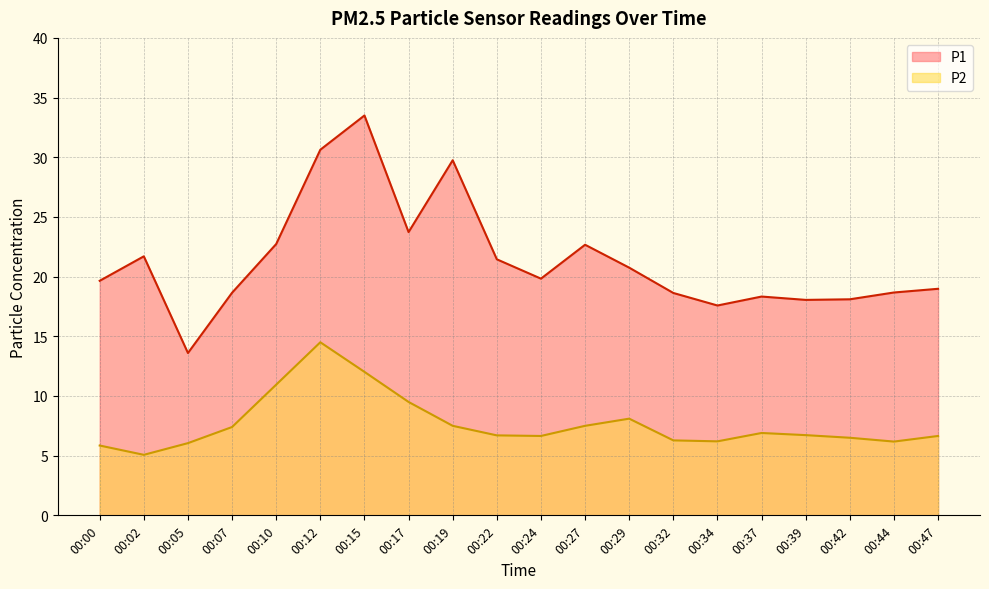

How many distinct data groups are displayed?

2